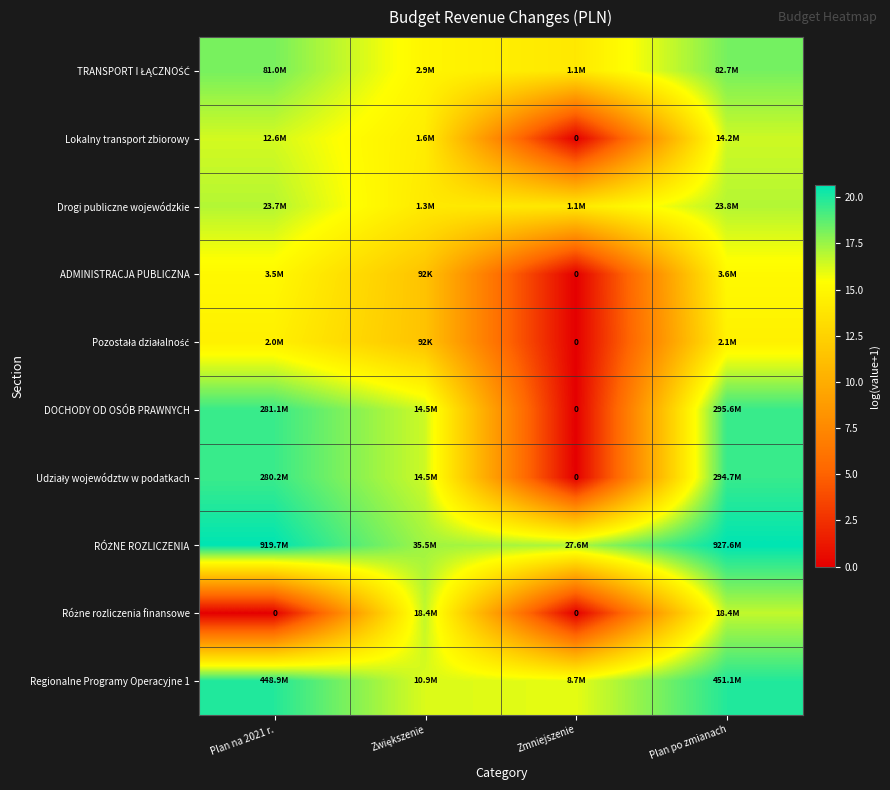

Which category has the lowest value in the TRANSPORT I ŁĄCZNOŚĆ series?

Zmniejszenie